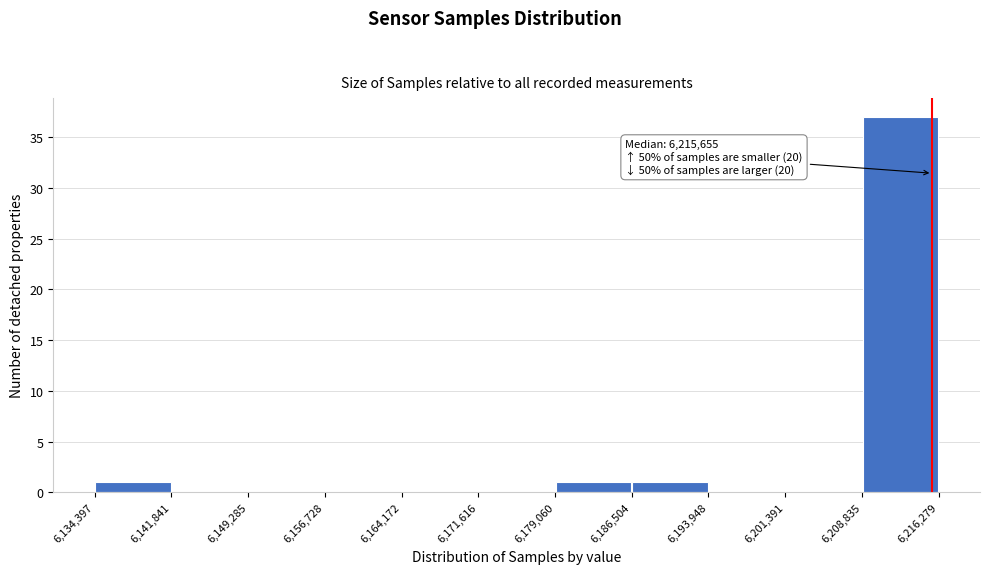

Which range on the x-axis has the tallest bar?

6,208,835 to 6,216,279